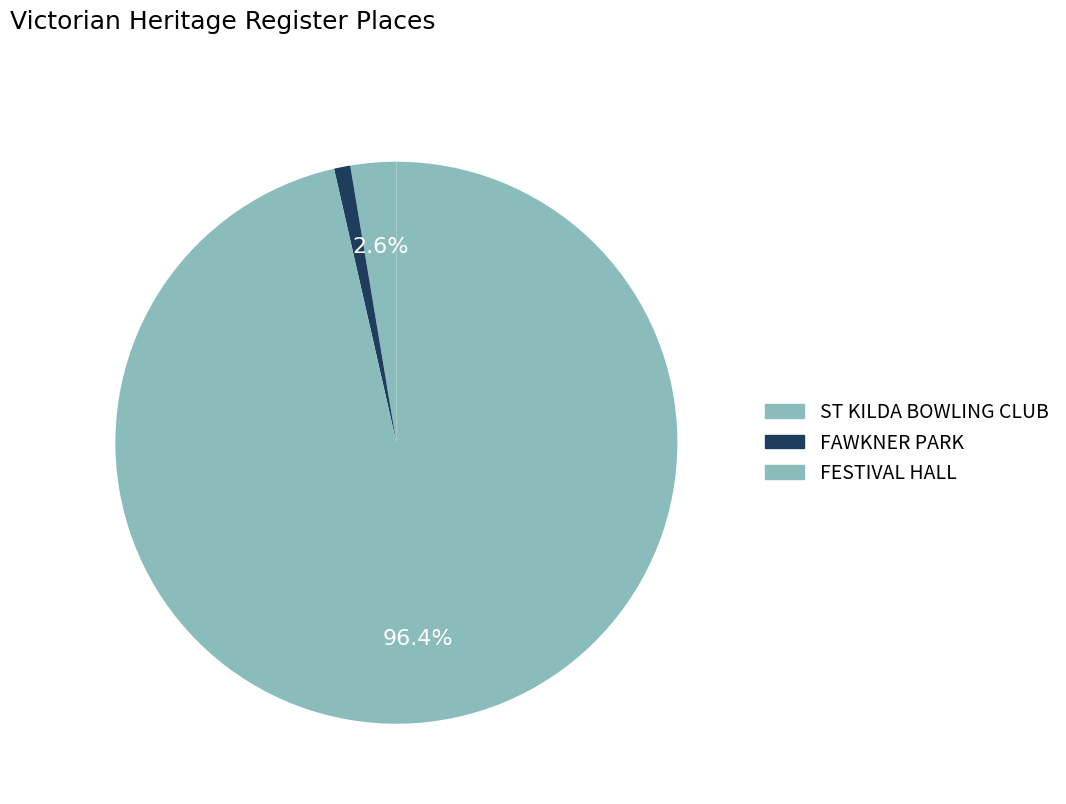

Which has a higher value, ST KILDA BOWLING CLUB or FAWKNER PARK?

ST KILDA BOWLING CLUB